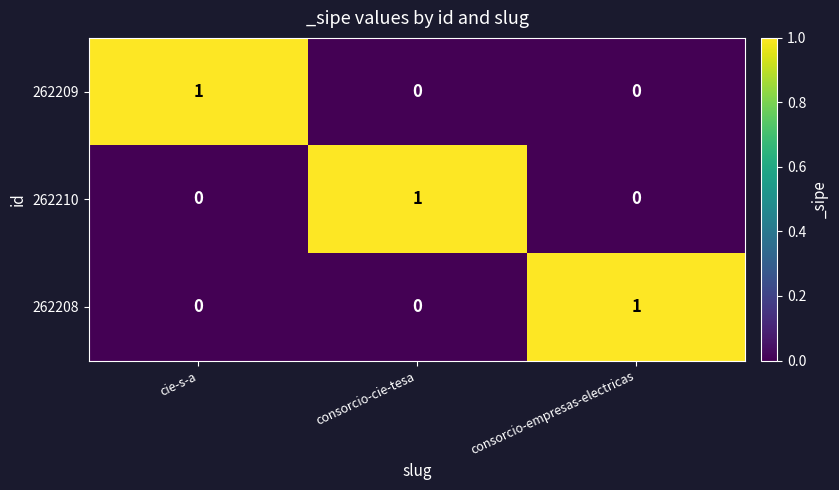

At which label does 262210 reach its peak?

consorcio-cie-tesa